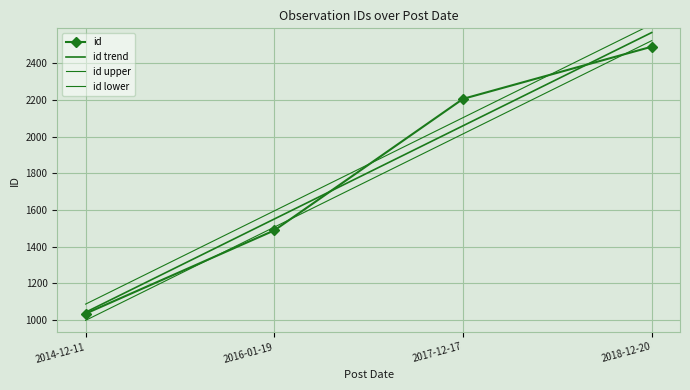

Reading right to left, list all the values displayed in this chart.

id: 2018-12-20=2489.0	2017-12-17=2205.0	2016-01-19=1489.0	2014-12-11=1036.0
id trend: 2018-12-20=2566.0	2017-12-17=2058.5	2016-01-19=1551.0	2014-12-11=1043.5
id upper: 2018-12-20=2610.2	2017-12-17=2102.7	2016-01-19=1595.2	2014-12-11=1087.7
id lower: 2018-12-20=2521.8	2017-12-17=2014.3	2016-01-19=1506.8	2014-12-11=999.3